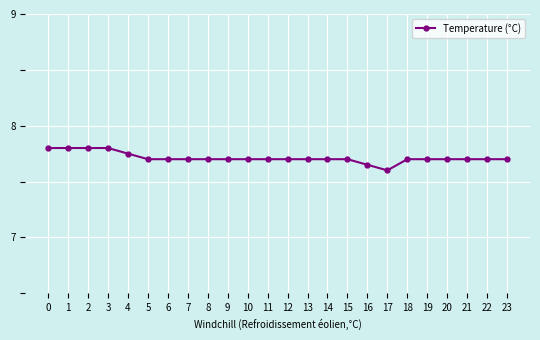

What is the change in value from 1 to 18?

-0.1